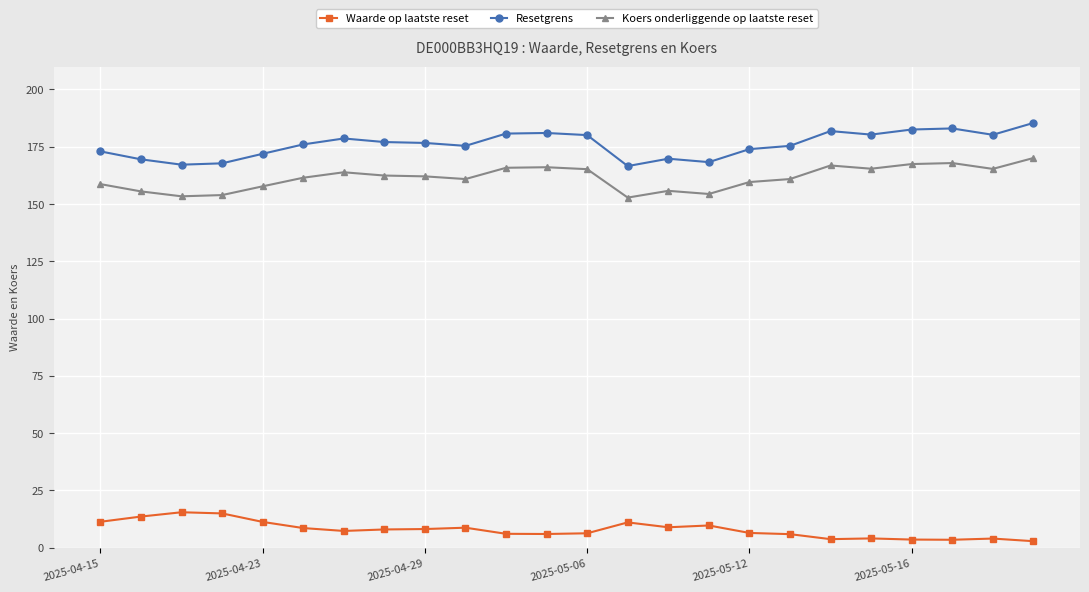

True or false: Waarde op laatste reset and Koers onderliggende op laatste reset cross at least once.

False